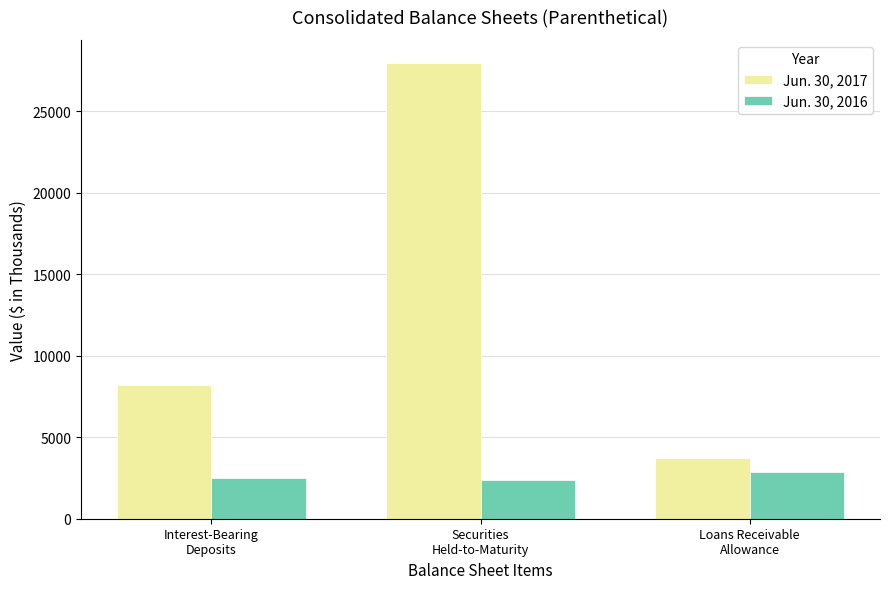

Is it true that Jun. 30, 2017 equals 8212 at Interest-Bearing
Deposits?

True